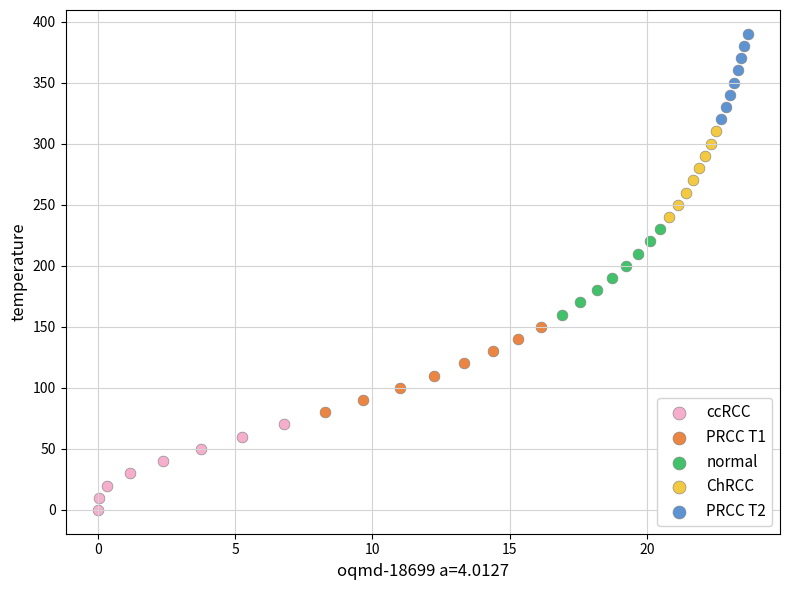

Which series reaches the maximum Y coordinate?

PRCC T2